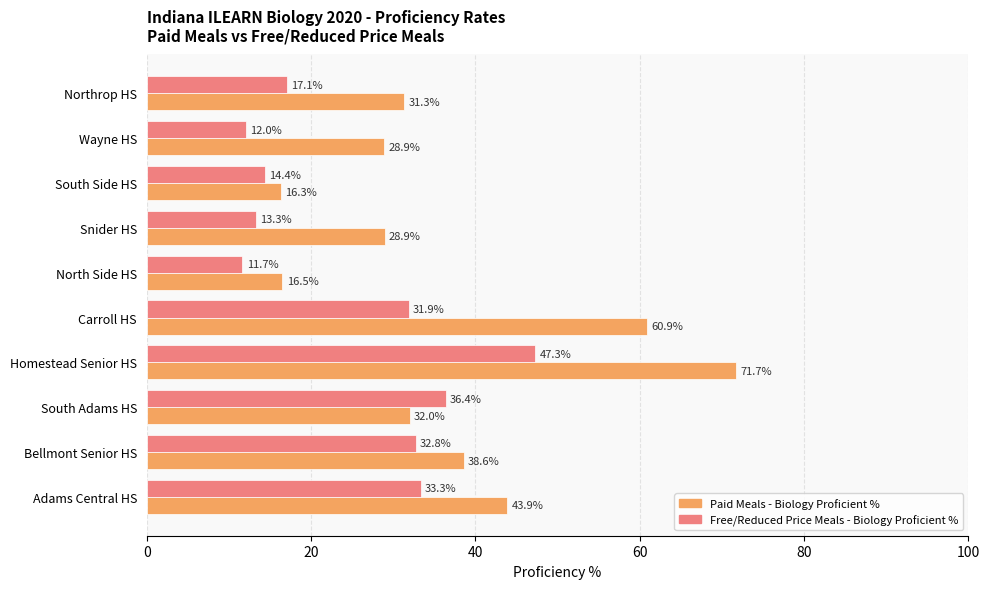

The Free/Reduced Price Meals - Biology Proficient % series shows 3.6 at Northrop HS. True or false?

False